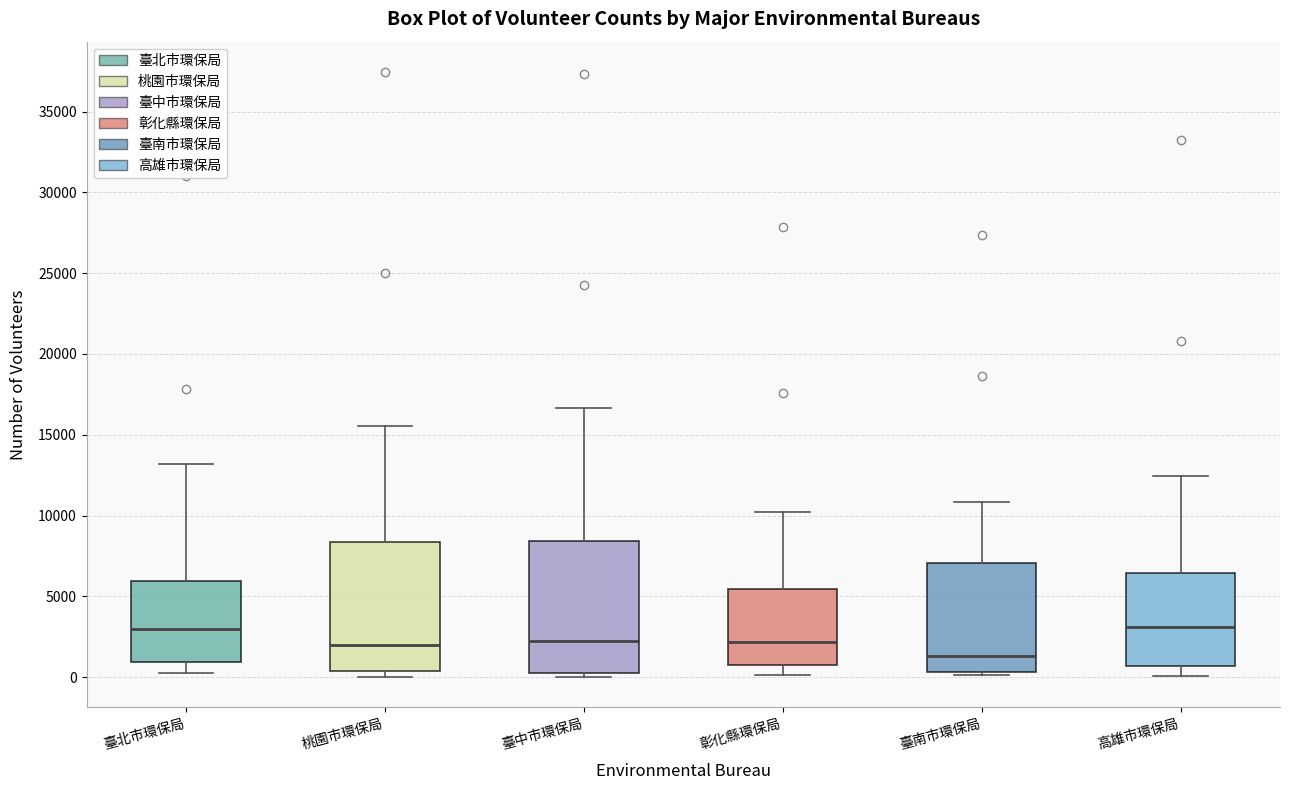

Reading left to right, transcribe this box plot: for each box, give where its median line is, the range the box spans, and where its two whiskers end, as read against the y-axis. The values are not printed on the chart, so give them approximately, as read against the axis.

臺北市環保局: median 3000, box 1000 to 6000, whiskers 500 to 13000
桃園市環保局: median 2000, box 500 to 8500, whiskers 0 to 15500
臺中市環保局: median 2000, box 500 to 8500, whiskers 0 to 16500
彰化縣環保局: median 2000, box 1000 to 5500, whiskers 0 to 10500
臺南市環保局: median 1500, box 500 to 7000, whiskers 0 to 11000
高雄市環保局: median 3000, box 500 to 6500, whiskers 0 to 12500